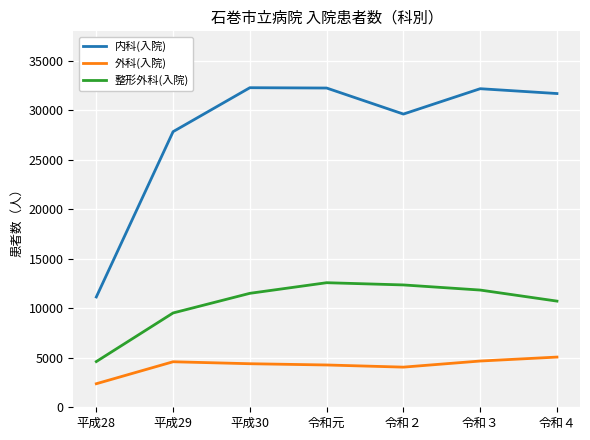

What is the total value across all series at 平成28?

18149